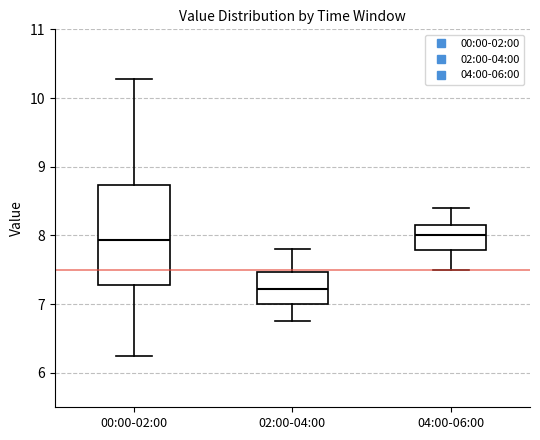

Reading left to right, read every box against the y-axis: the position of its median line, the range the box covers, and the ends of its whiskers. The values are not printed on the chart, so give them approximately, as read against the axis.

00:00-02:00: median 7.9, box 7.3 to 8.7, whiskers 6.3 to 10.3
02:00-04:00: median 7.2, box 7.0 to 7.5, whiskers 6.8 to 7.8
04:00-06:00: median 8.0, box 7.8 to 8.2, whiskers 7.5 to 8.4